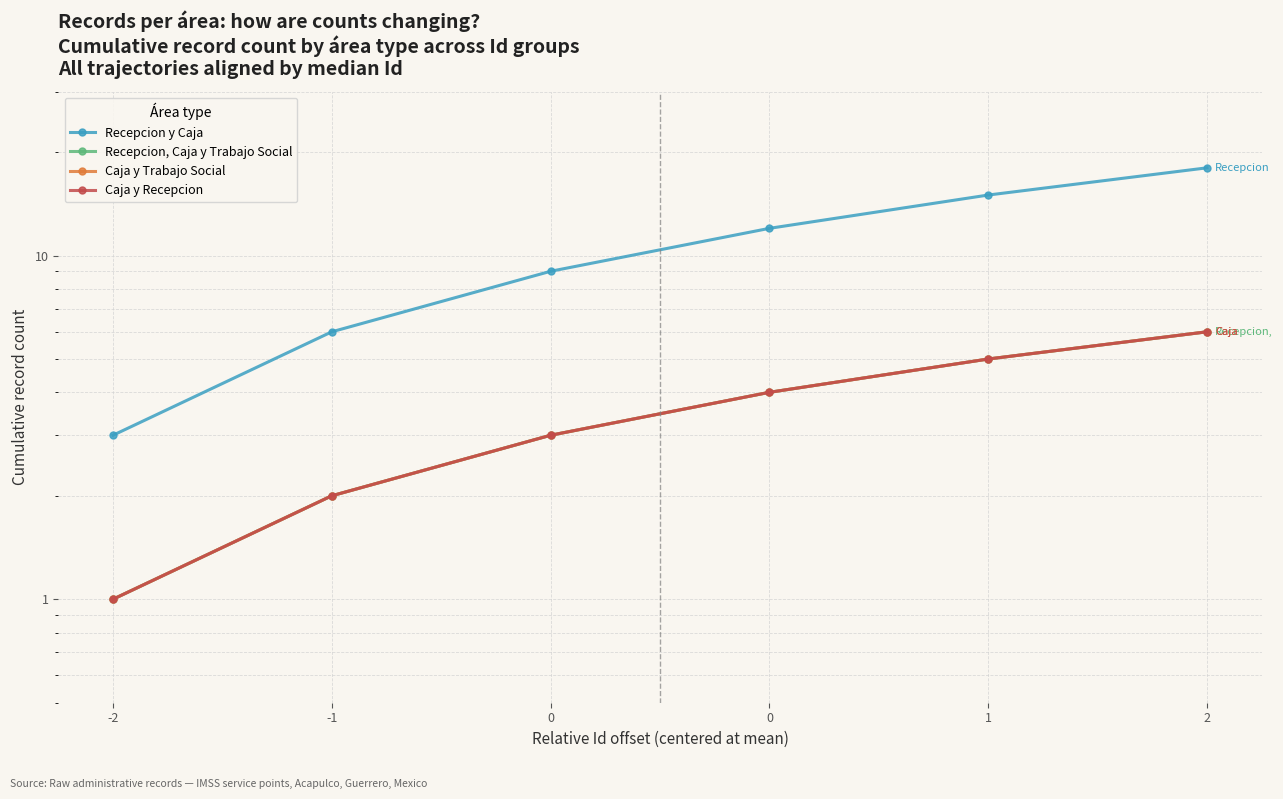

Count the Recepcion y Caja values in the range 6 to 15.

4